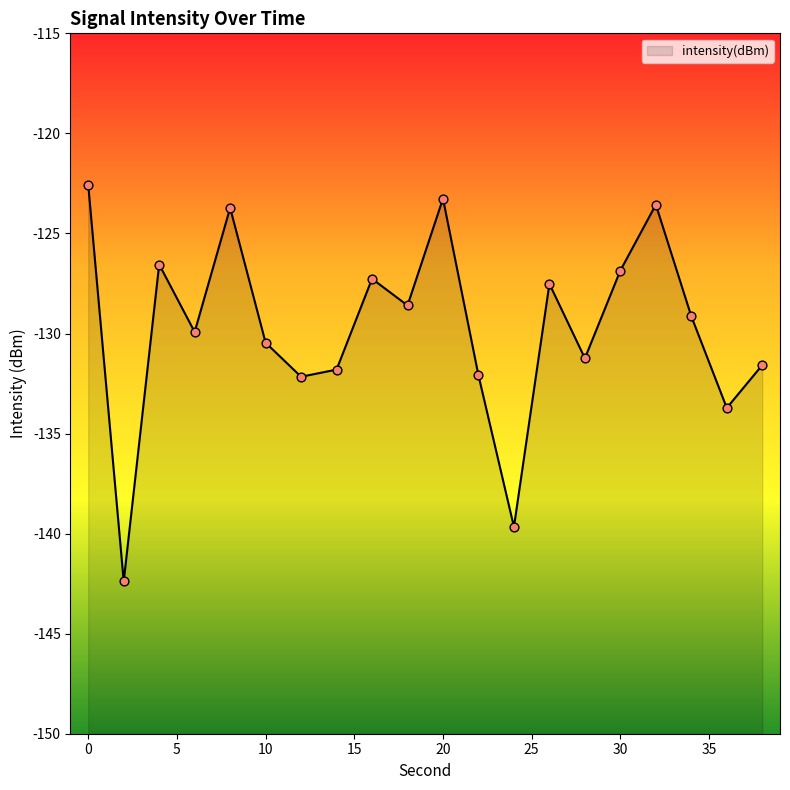

What is the change in value from 18 to 20?

+5.3